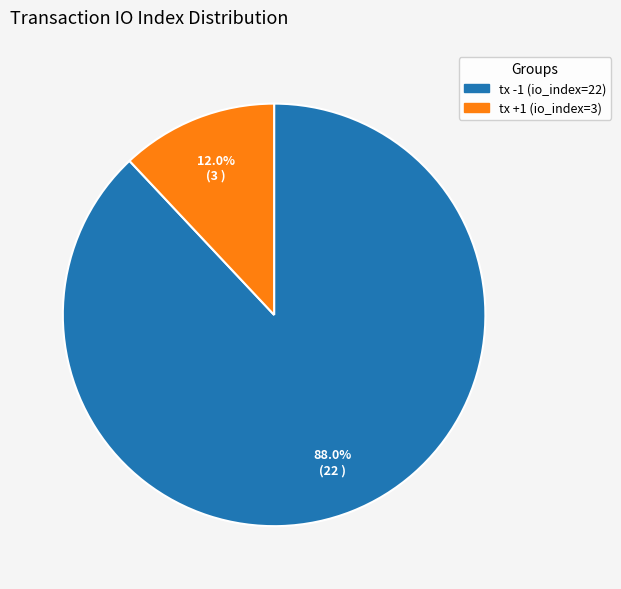

To the nearest percent, what is the difference between the tx +1 (io_index=3) and tx -1 (io_index=22) slice percentages?

76%